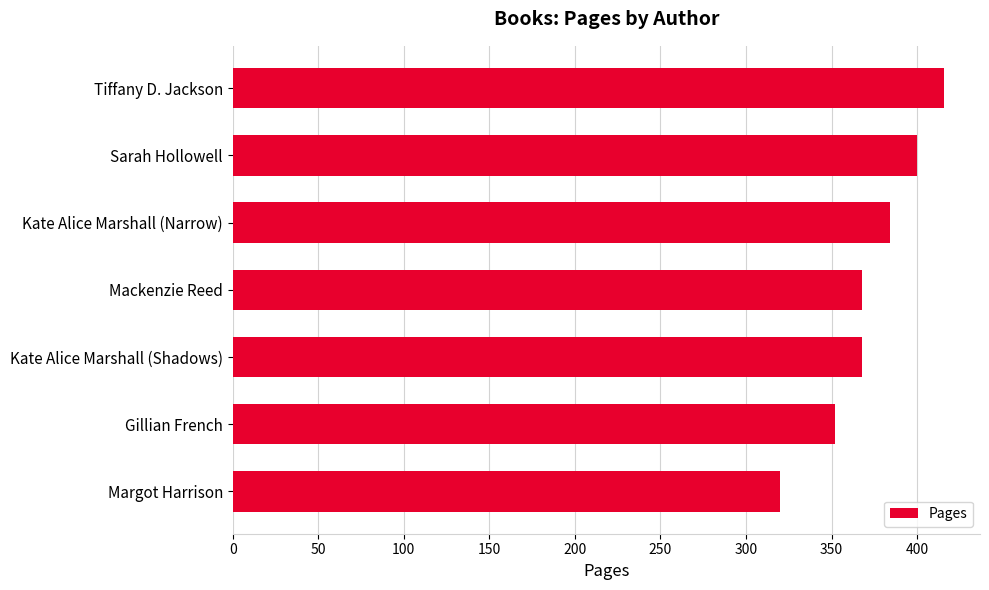

Reading bottom to top, list all the values displayed in this chart.

320	352	368	368	384	400	416